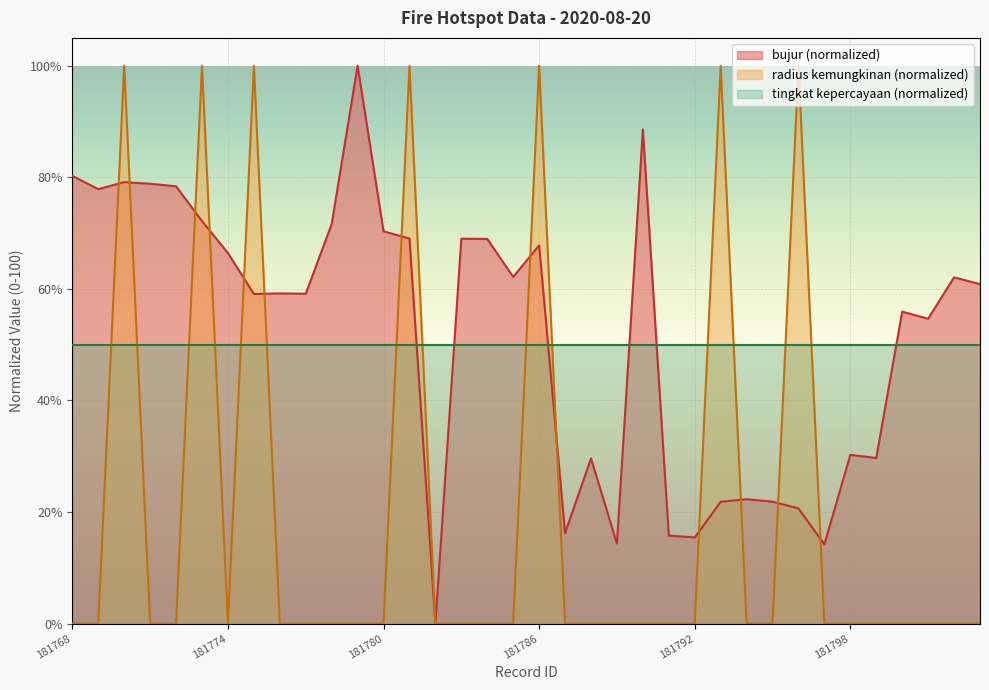

At how many categories does at least one series exceed 68?

17